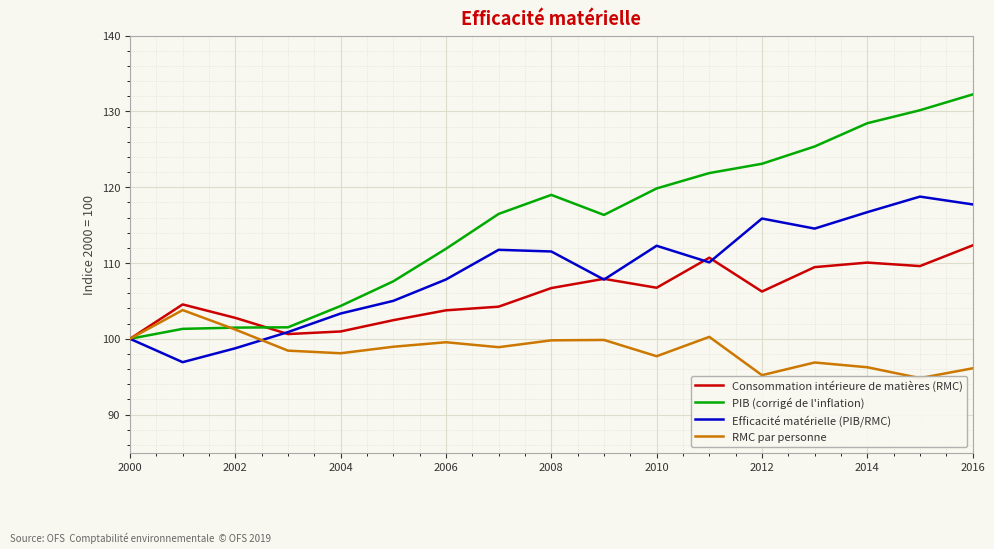

True or false: Efficacité matérielle (PIB/RMC) and PIB (corrigé de l'inflation) intersect in this chart.

False